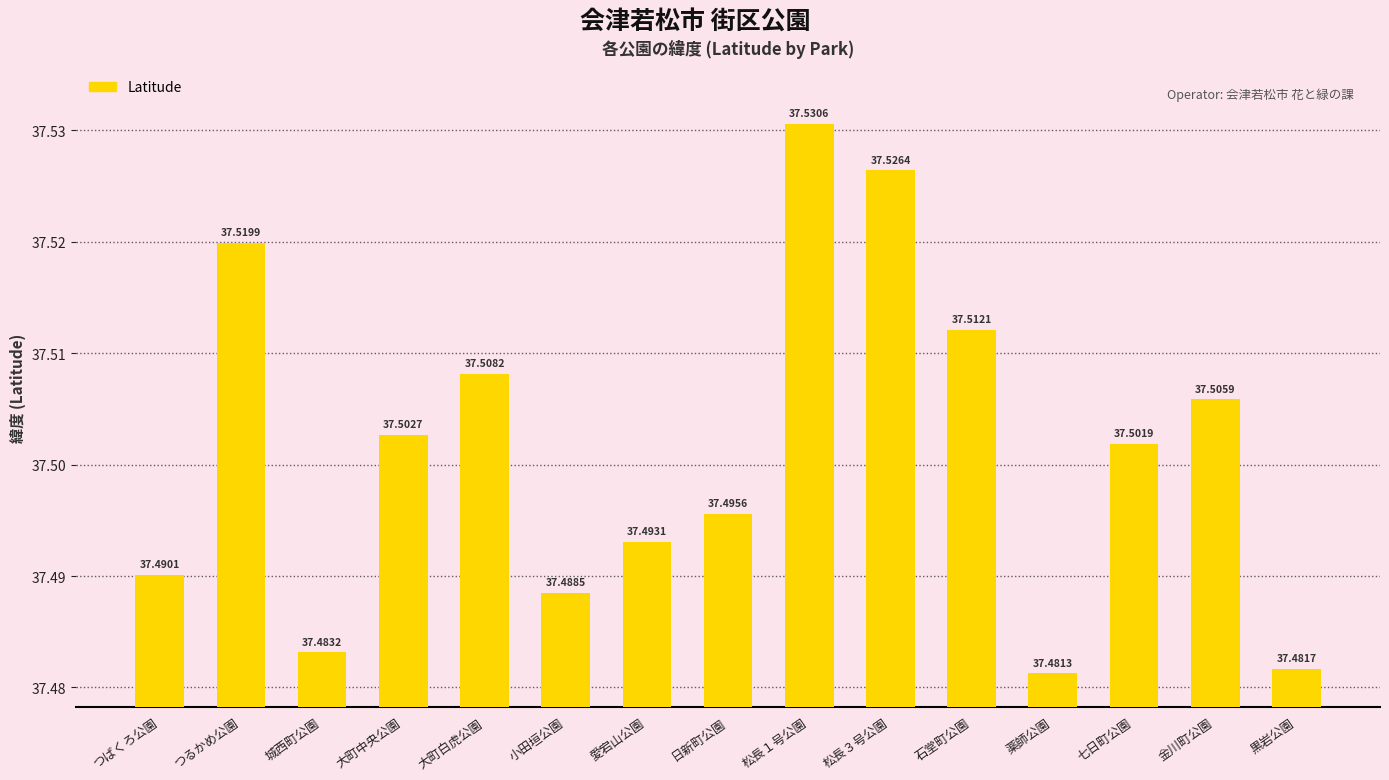

What is the sum of all values?

562.5